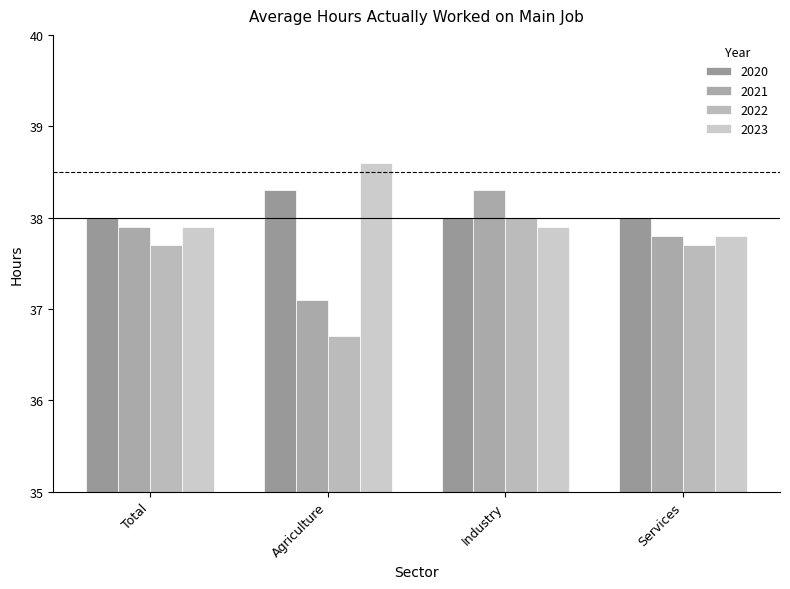

How many 2020 values are between 38 and 39?

4